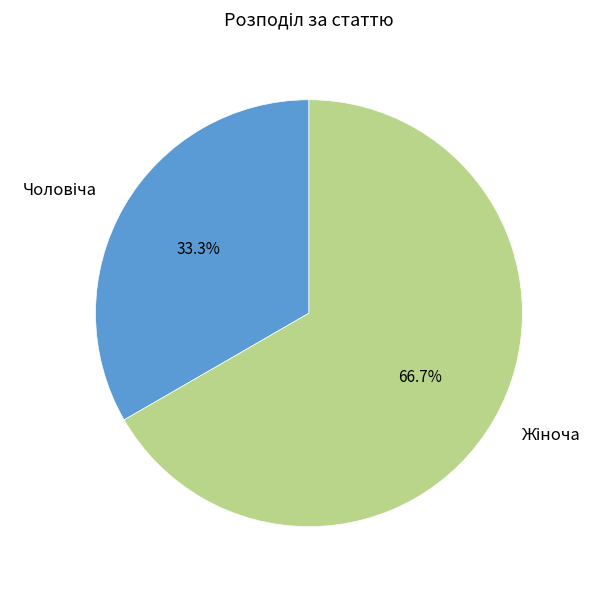

Is there any slice that represents more than half of the pie?

Yes